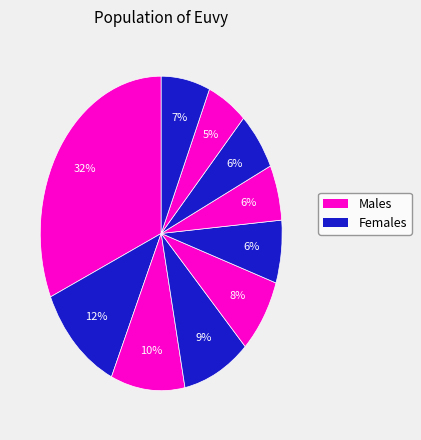

How many segments does this pie chart have?

10